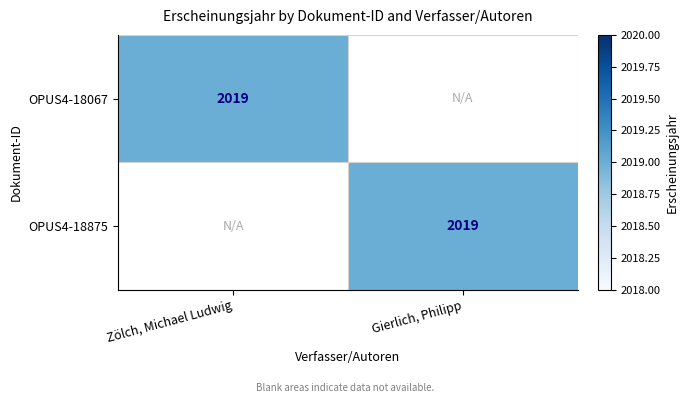

The OPUS4-18067 series shows 2019 at Zölch, Michael Ludwig. True or false?

True